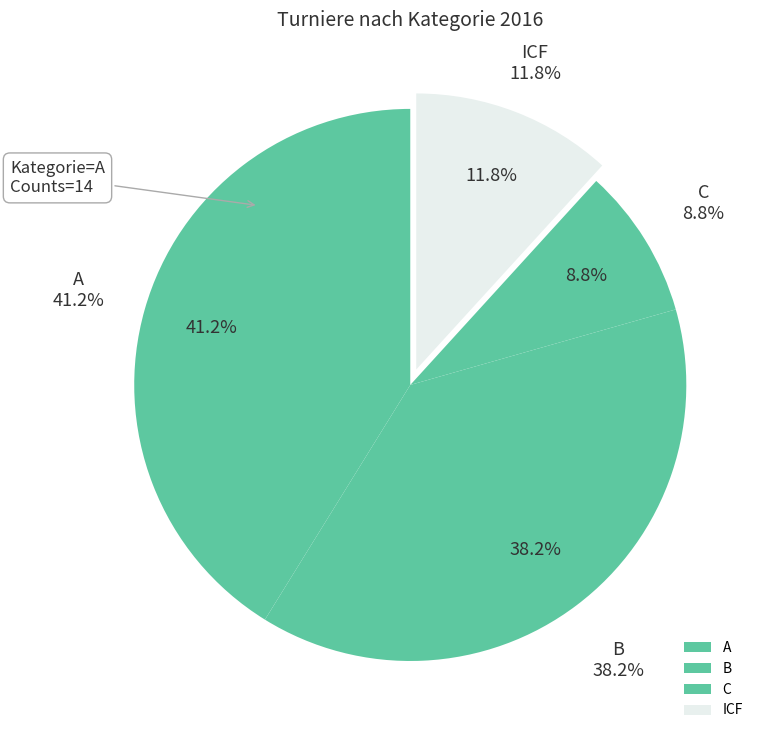

What is the change in value from C to other?

-1